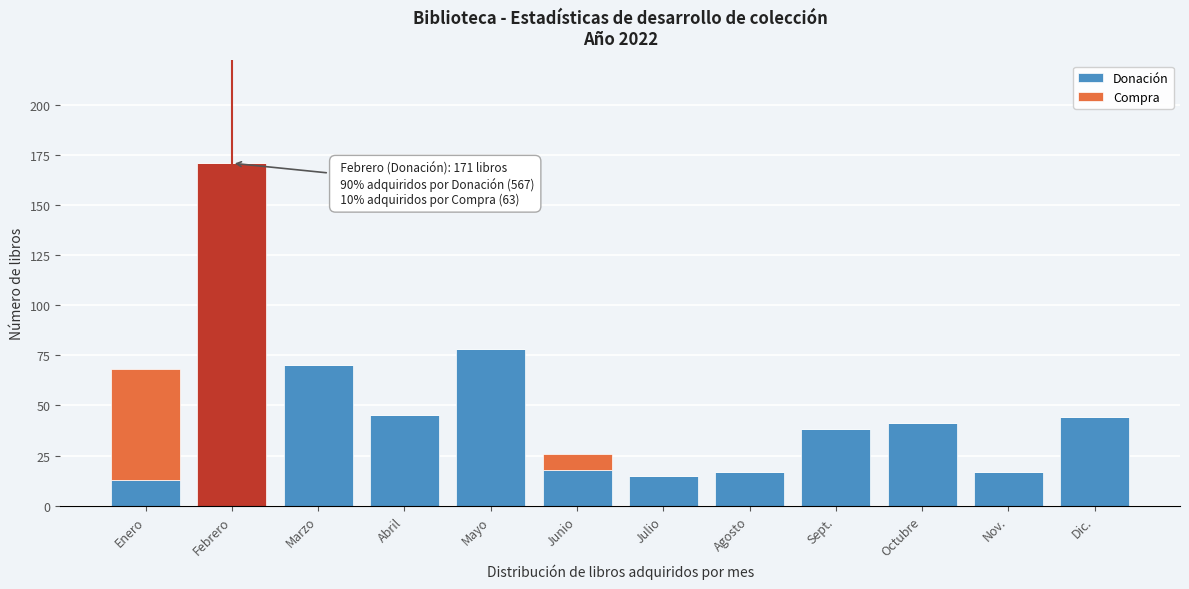

Reading left to right, list the values for the Donación series.

Enero=13	Febrero=171	Marzo=70	Abril=45	Mayo=78	Junio=18	Julio=15	Agosto=17	Sept.=38	Octubre=41	Nov.=17	Dic.=44